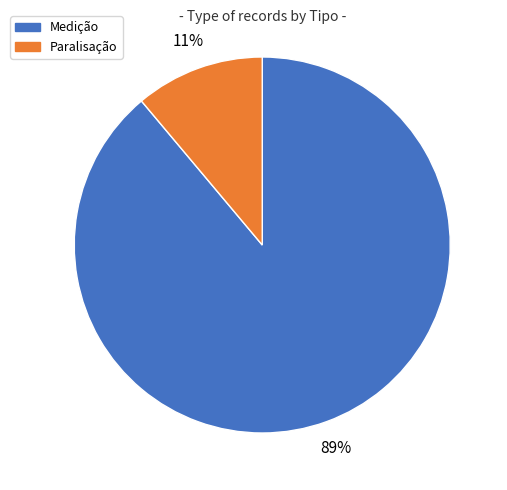

Between Medição and Paralisação, which is larger?

Medição